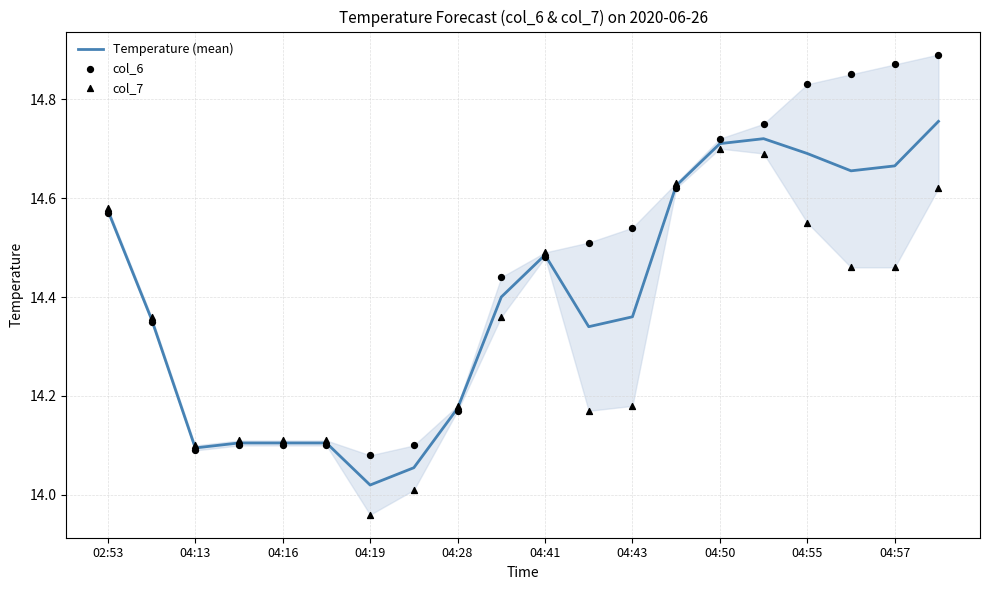

Which category has the lowest value in the Temperature (mean) series?

04:19